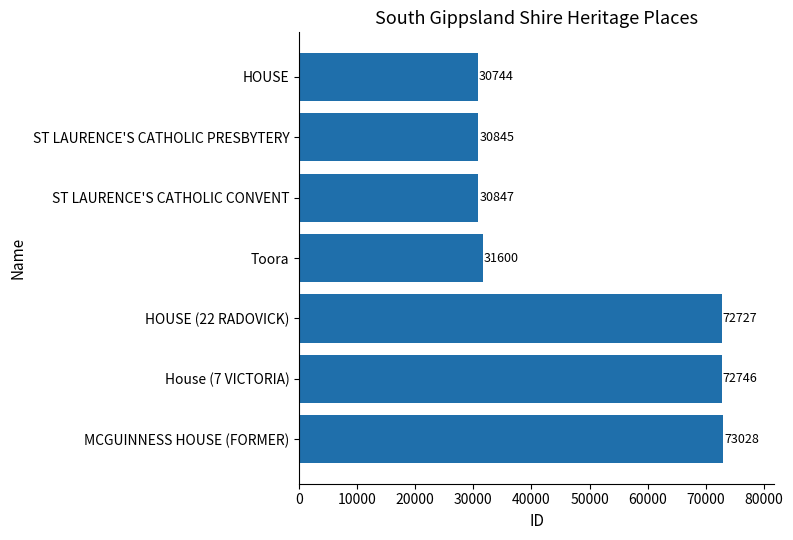

Is it true that the value at House (7 VICTORIA) is 98489?

False